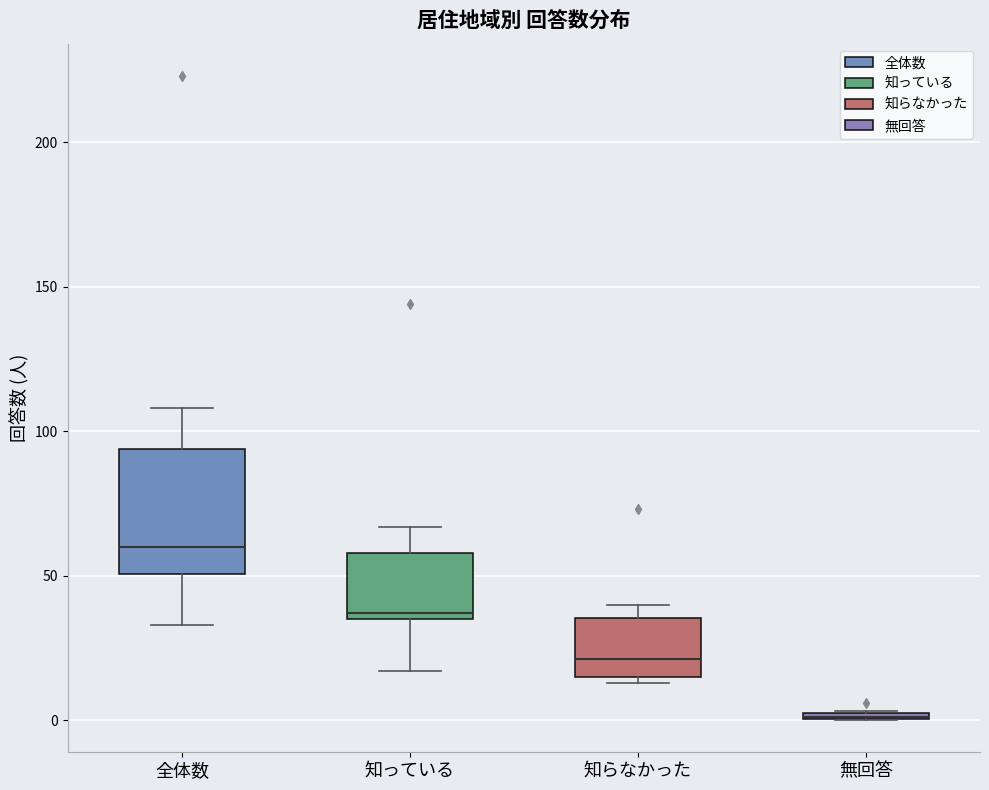

Which box is the tallest, from its lower edge to its upper edge?

全体数